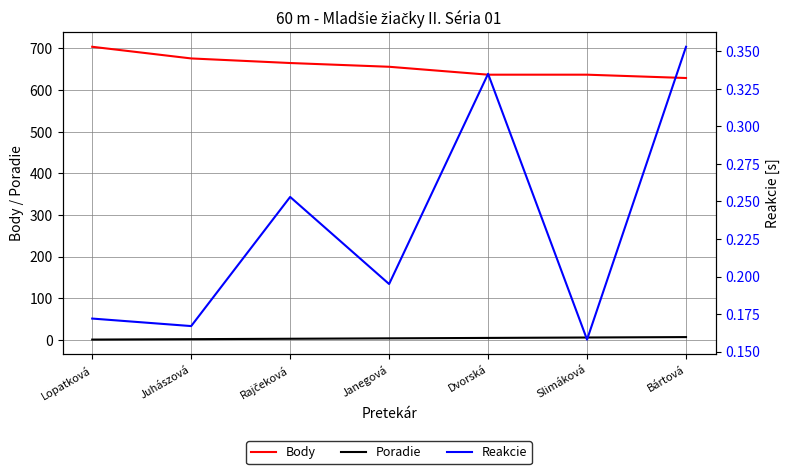

True or false: Reakcie and Poradie intersect in this chart.

False